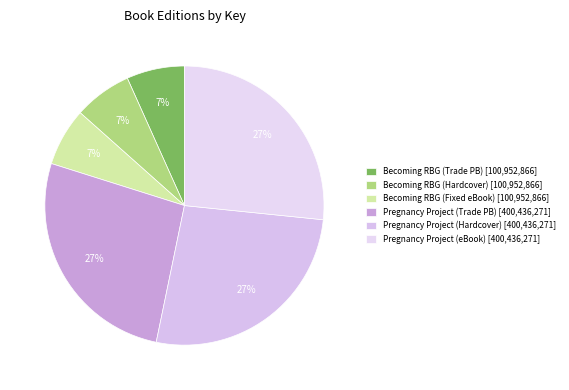

How many segments does this pie chart have?

6